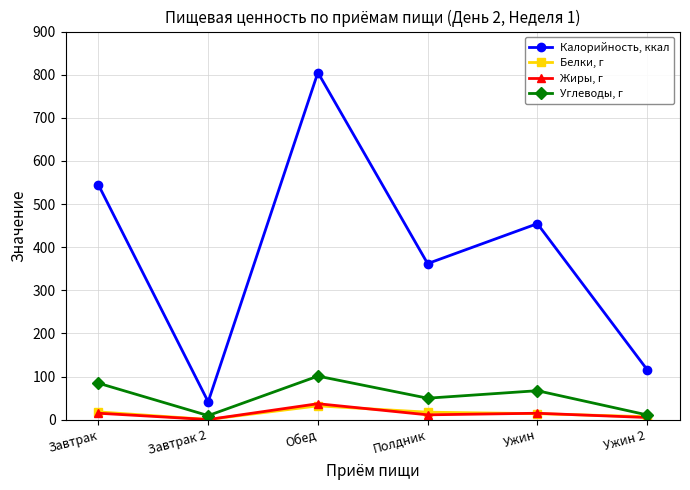

What is the value of the Углеводы, г point at the 3rd from the left?

101.0